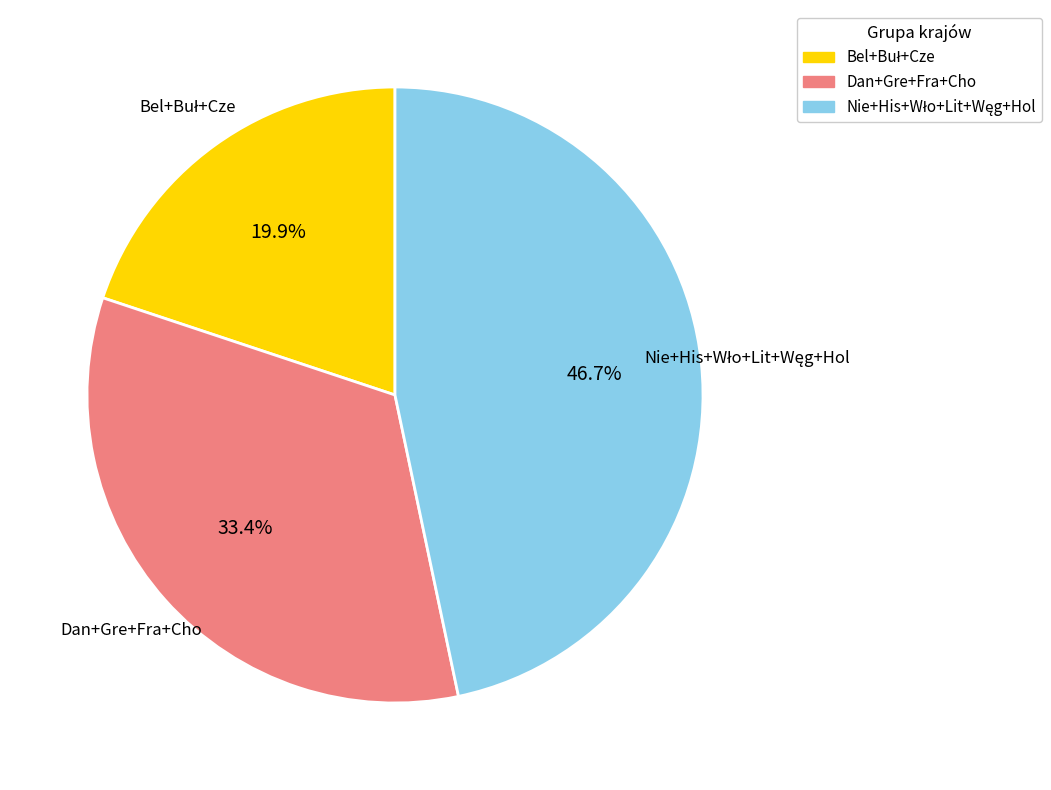

How many slices are in this pie chart?

3